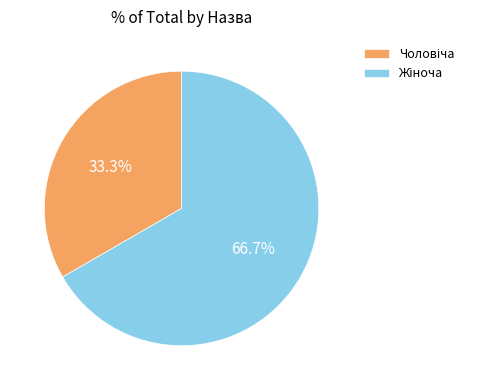

How many slices are in this pie chart?

2